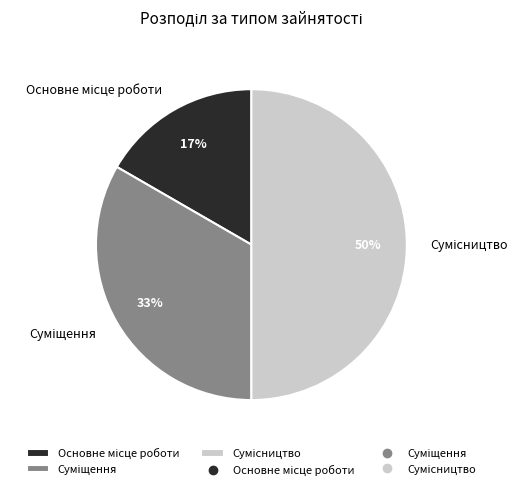

To the nearest percent, what is the difference between the largest and smallest slice percentages?

33%